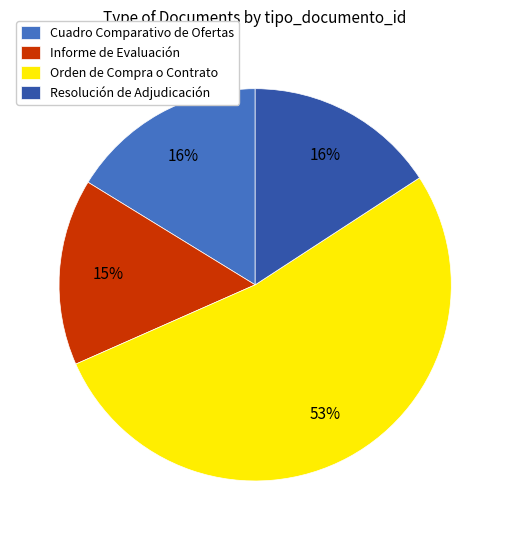

What is the largest slice in the pie chart?

Orden de Compra o Contrato